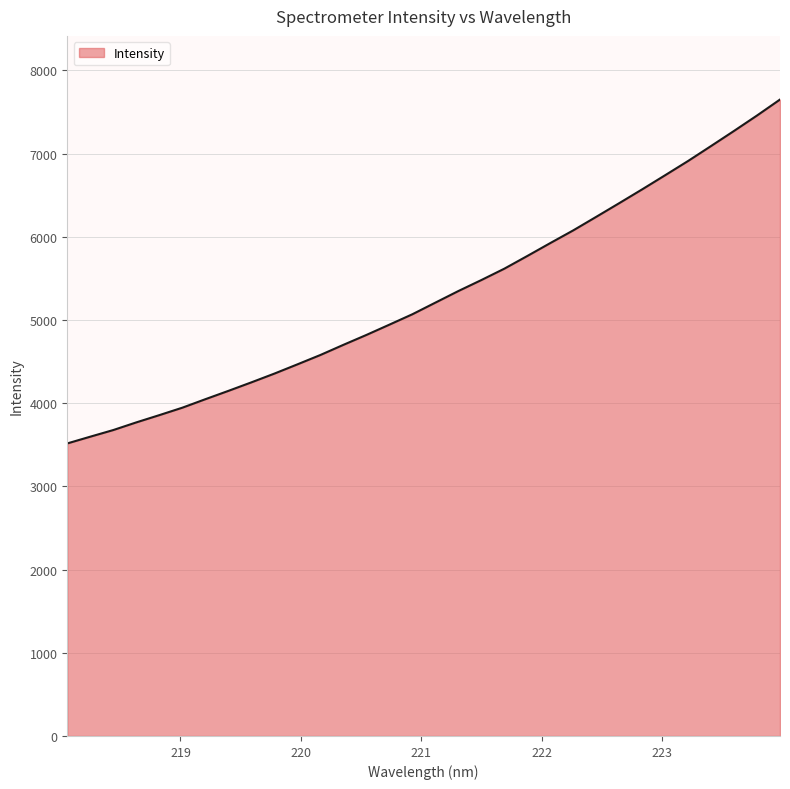

Does the chart display data point markers on the line(s)?

No